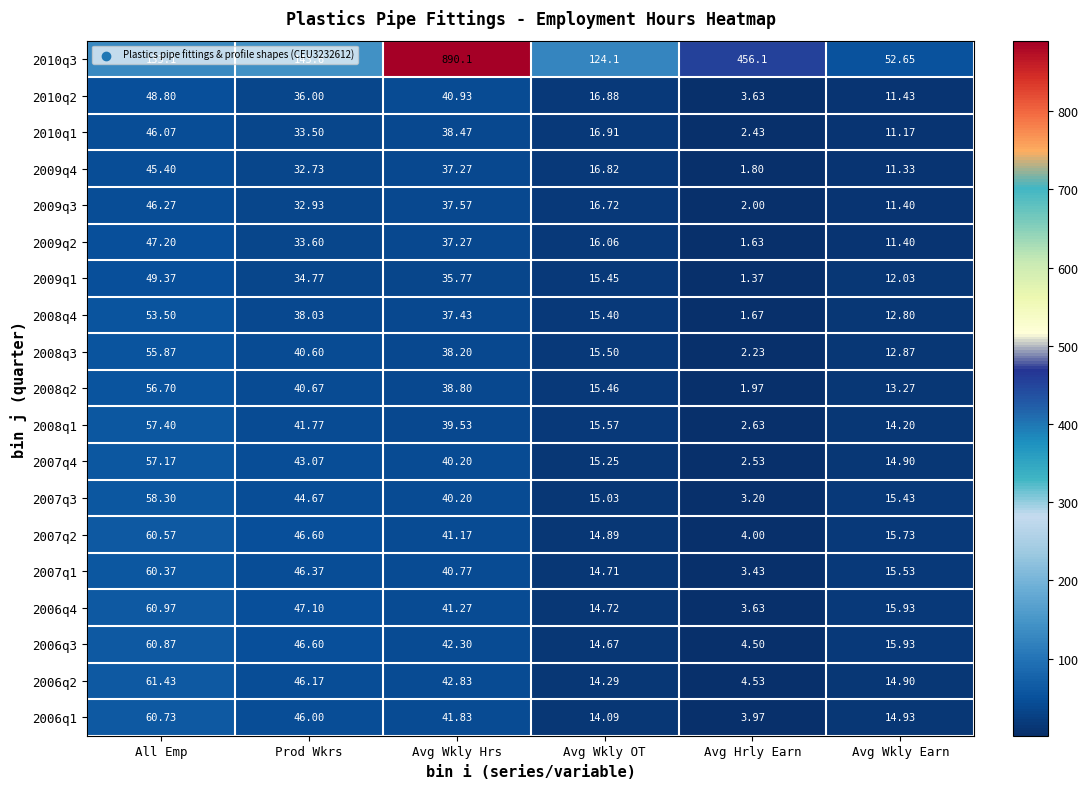

Which label corresponds to the smallest value in the chart?

Avg Hrly Earn